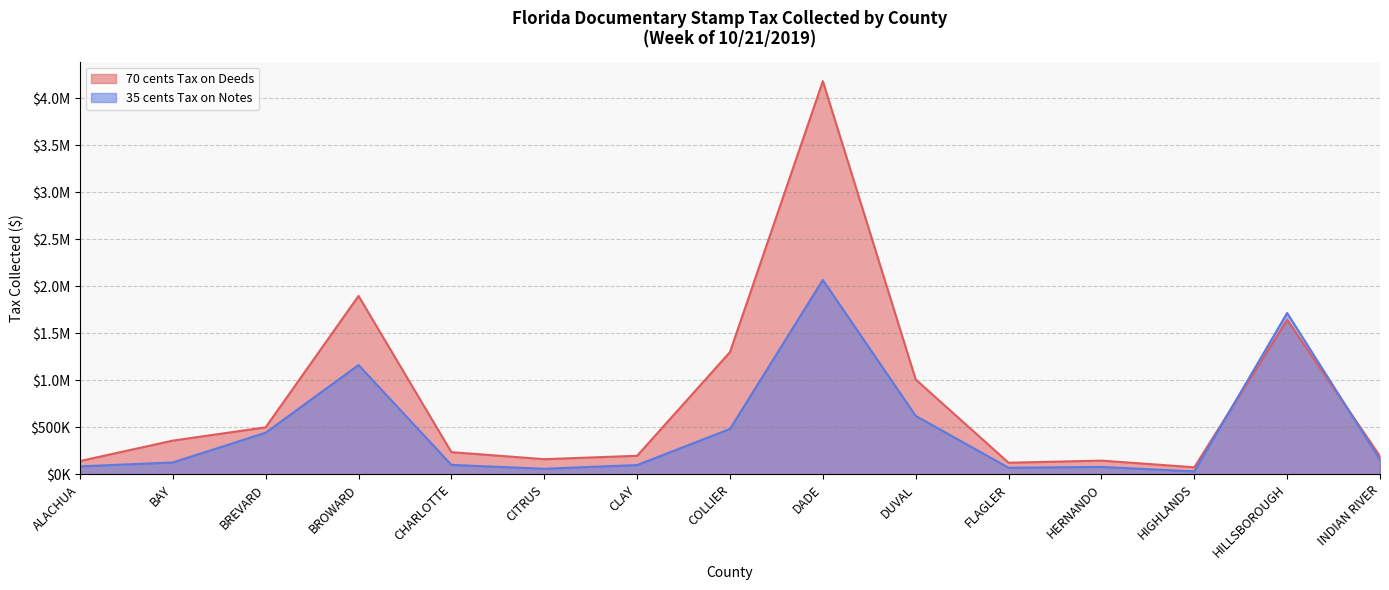

What position from the right is HERNANDO?

4